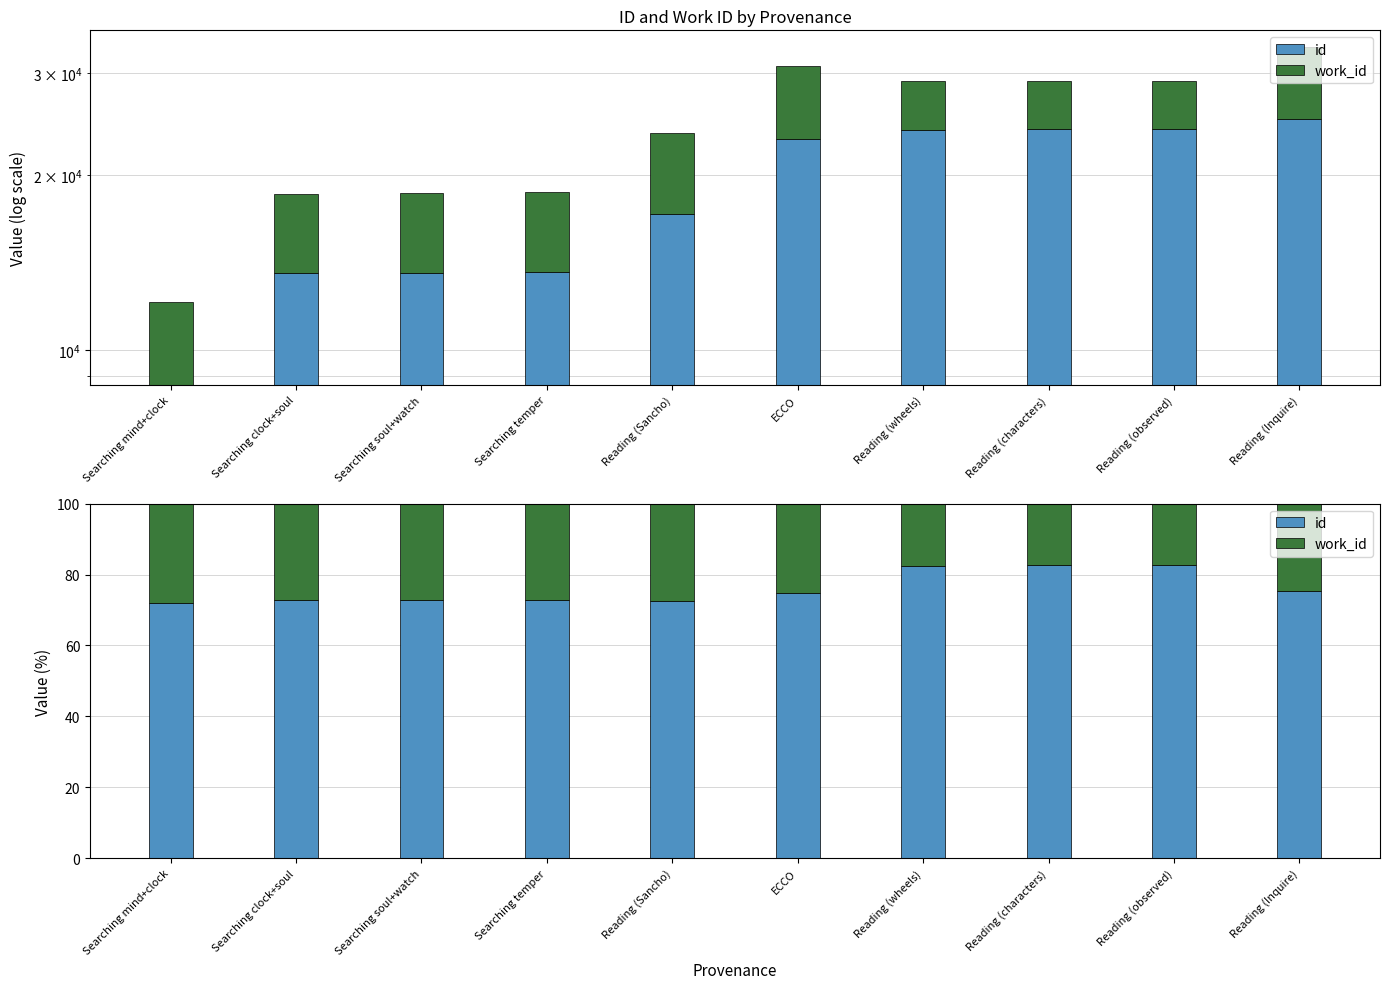

List the series in order of their overall mean, lowest first.

work_id, id